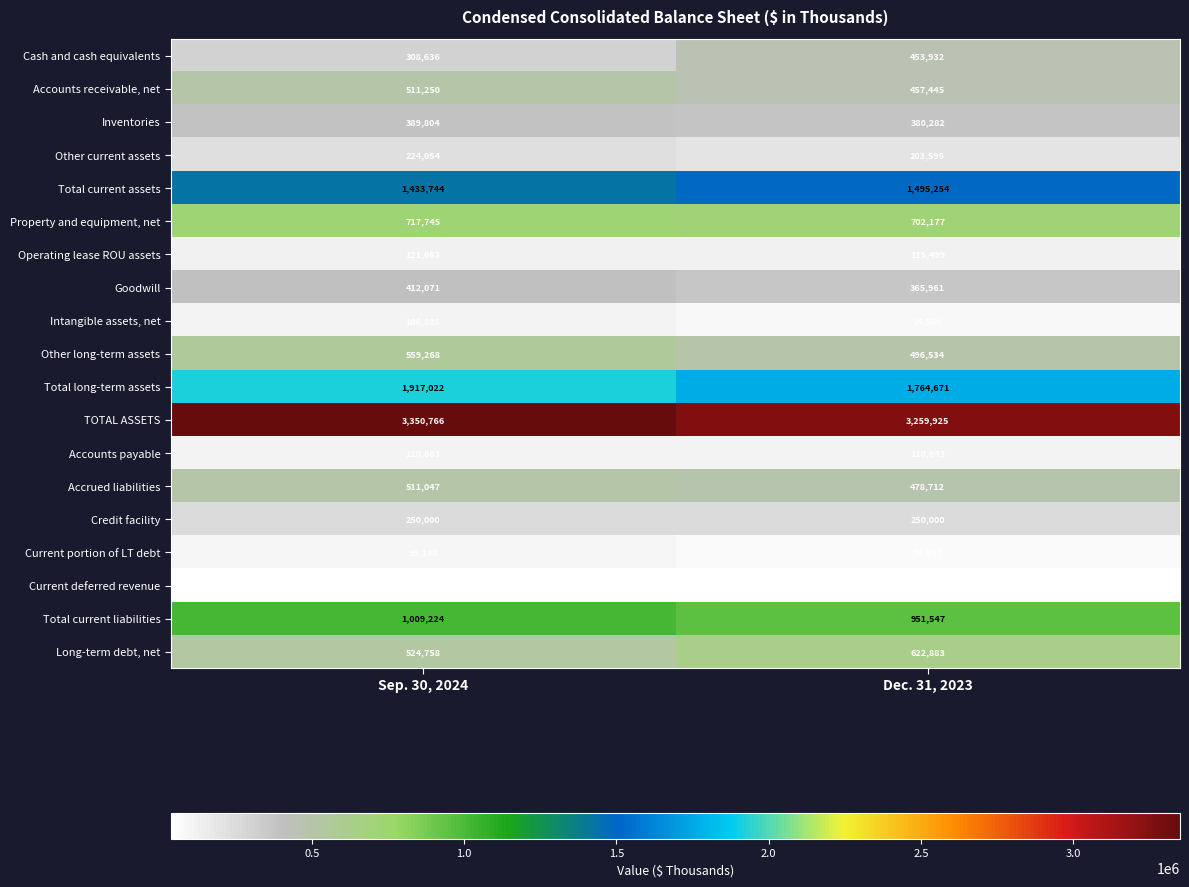

What is the smallest value displayed?

37195